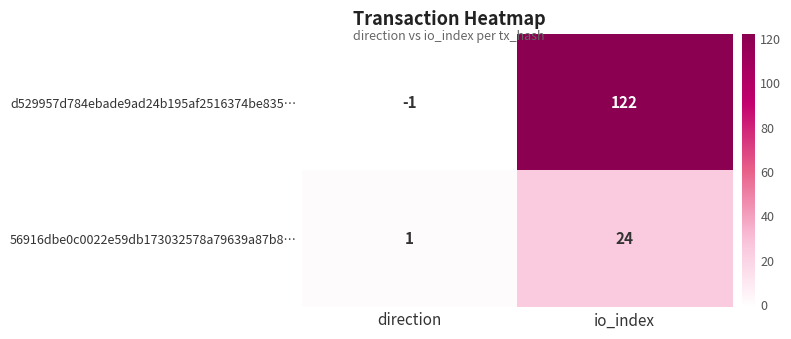

At which category is the sum across all series the highest?

io_index